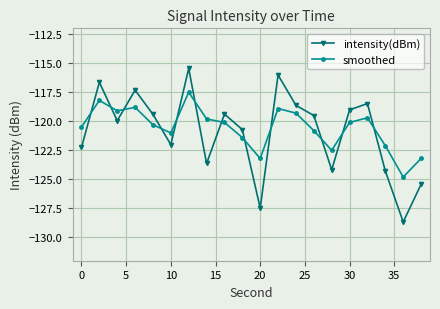

What is the smallest value displayed?

-128.7